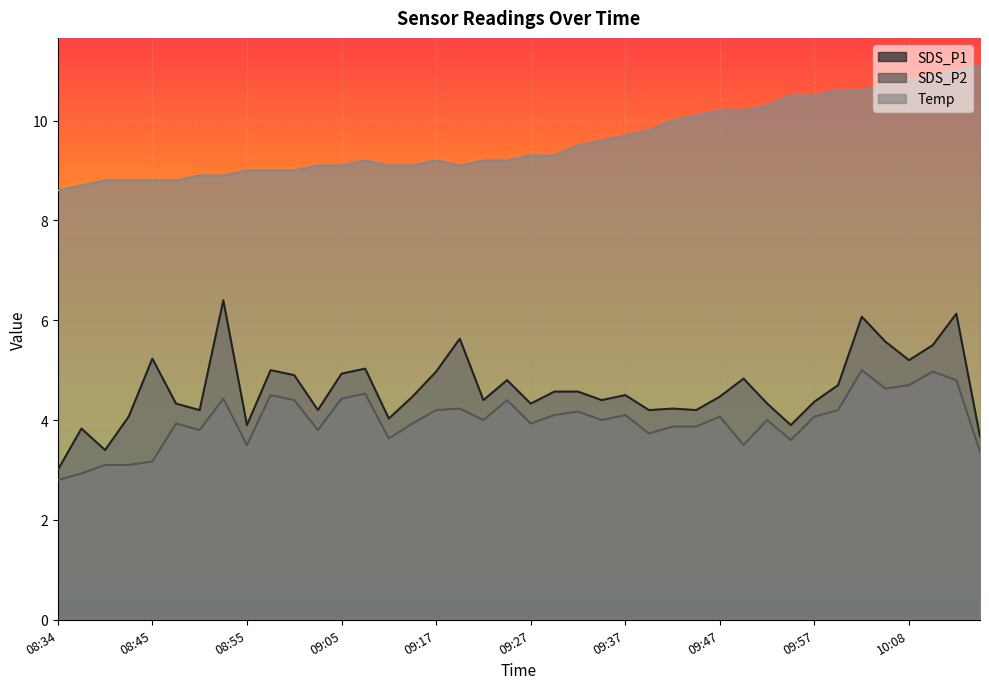

What is the sum of the SDS_P1 values at 10:16 and 08:57?

8.7